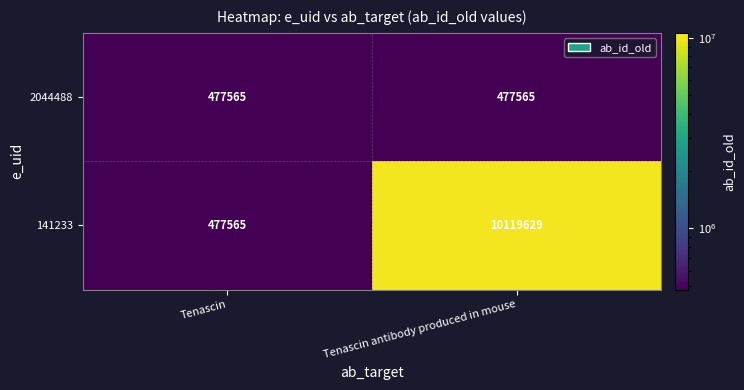

Which category has the highest value in the 141233 series?

Tenascin antibody produced in mouse